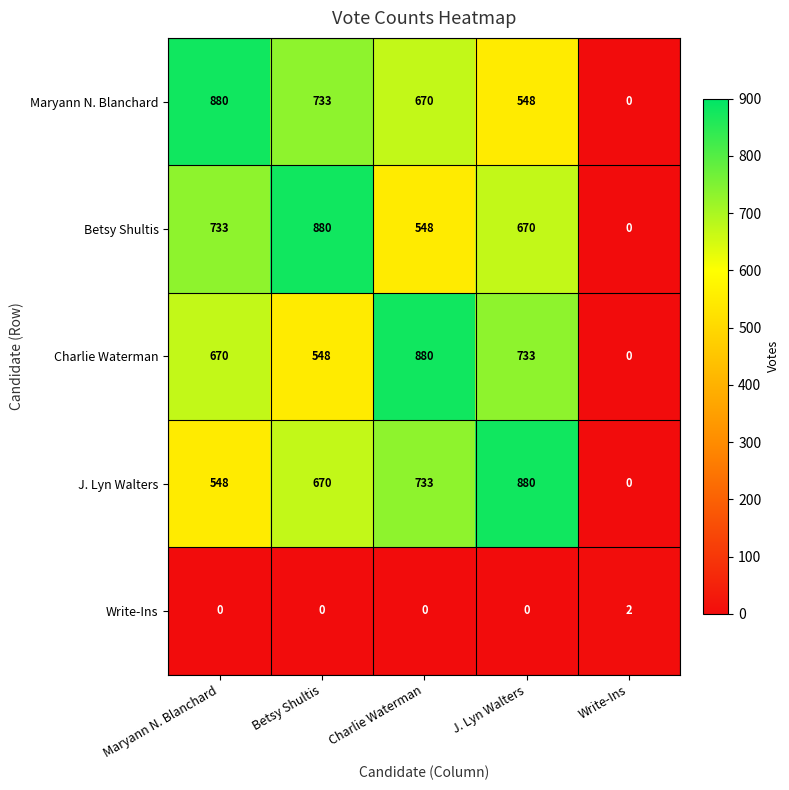

What is the sum of all J. Lyn Walters values?

2831